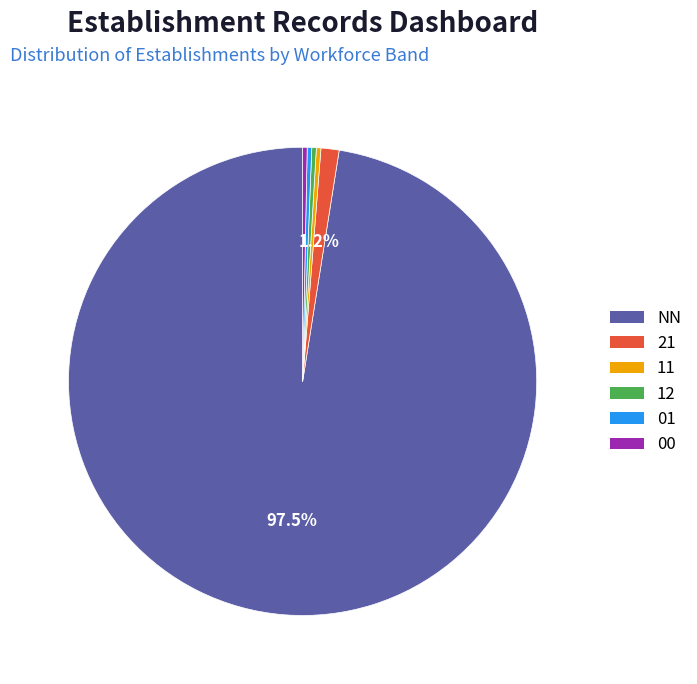

Is there any slice that represents more than half of the pie?

Yes